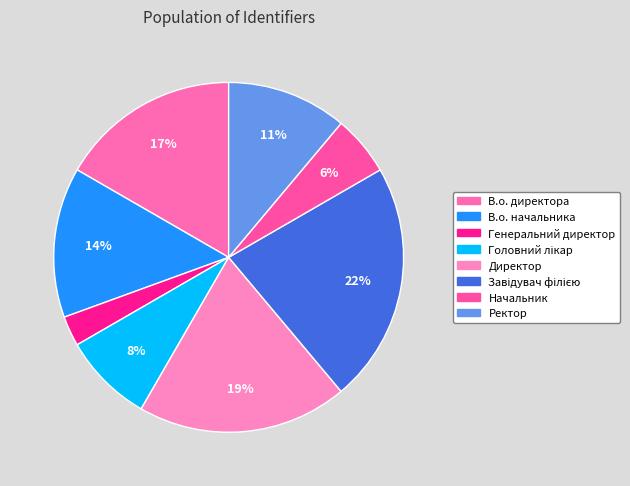

To the nearest percent, what portion does В.о. начальника represent?

14%